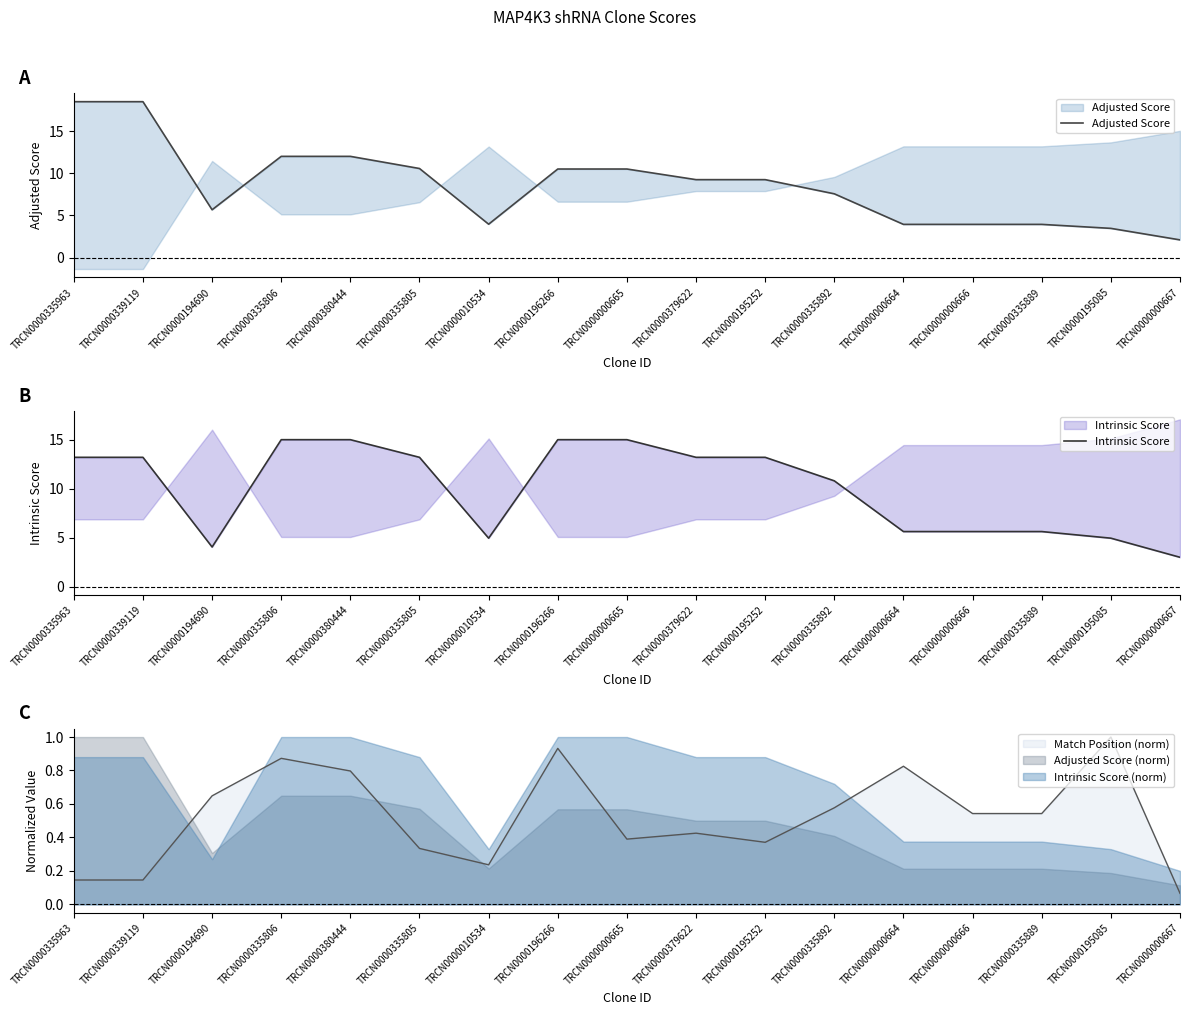

How many lines are shown in the chart?

2